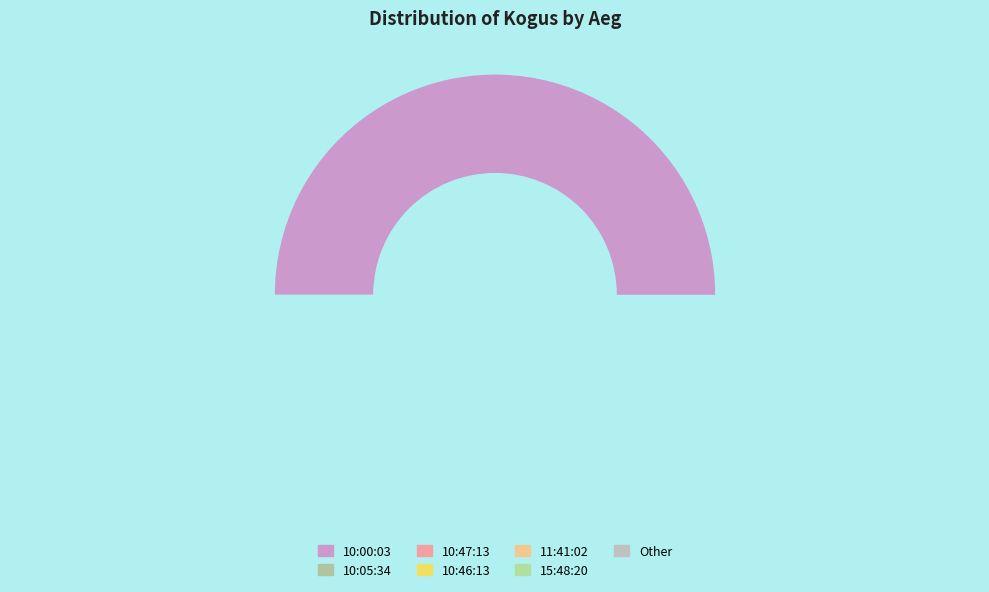

The 12:56:24 slice represents 0% of the pie. True or false?

True